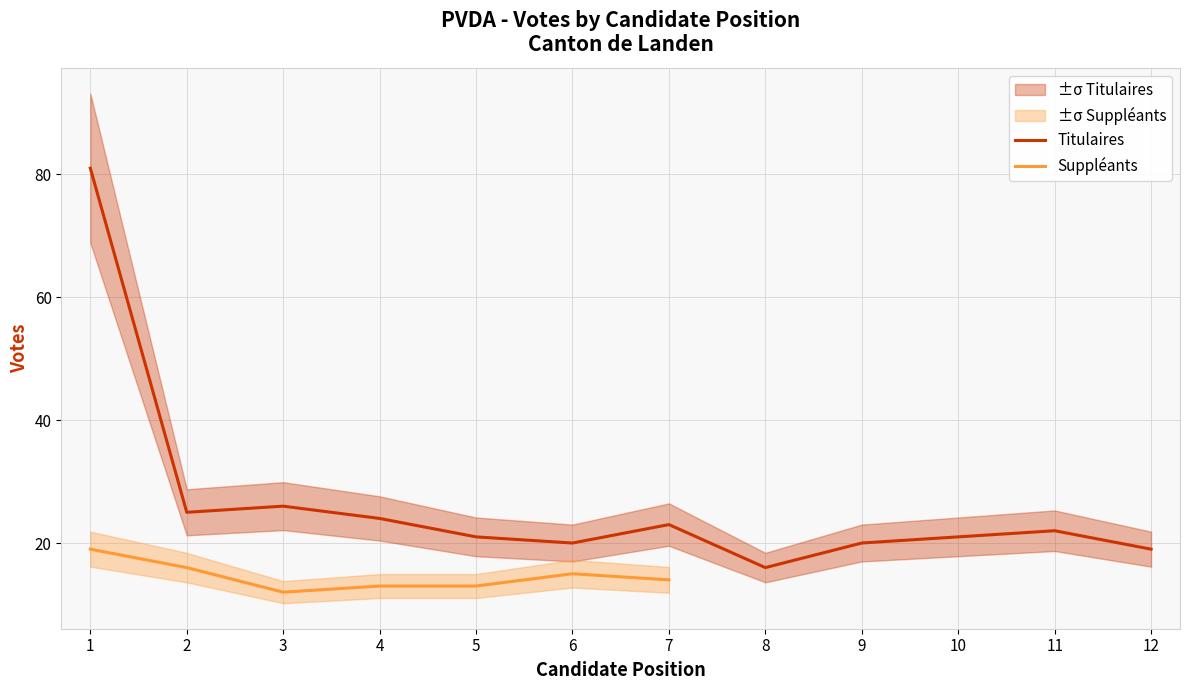

At which category does the data reach its first local valley?

2